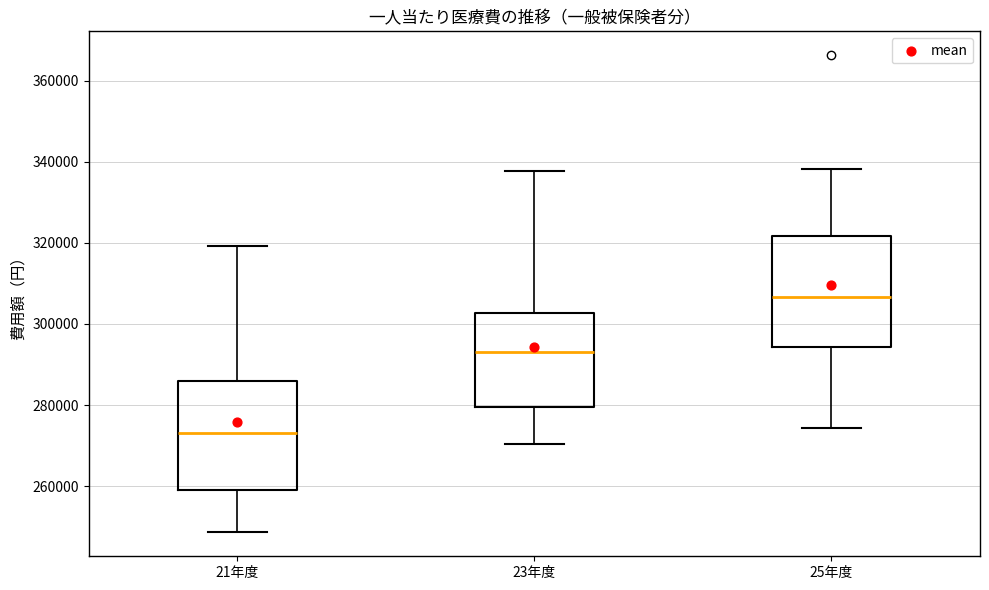

Where does the lower whisker of the box for 21年度 end on the y-axis? The values are not printed on the chart, so give them approximately, as read against the axis.

248000